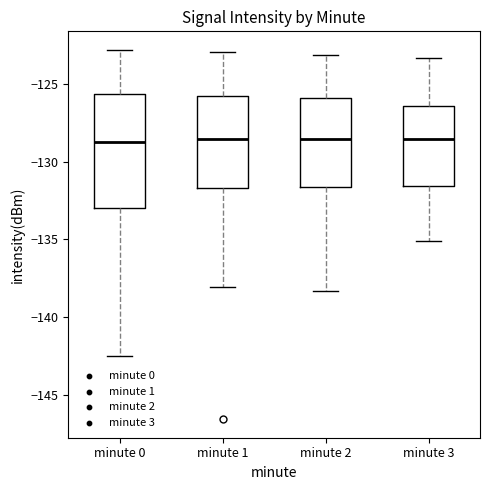

Reading left to right, transcribe this box plot: for each box, give where its median line is, the range the box spans, and where its two whiskers end, as read against the y-axis. The values are not printed on the chart, so give them approximately, as read against the axis.

minute 0: median -128.5, box -133.0 to -125.5, whiskers -142.5 to -123.0
minute 1: median -128.5, box -131.5 to -125.5, whiskers -138.0 to -123.0
minute 2: median -128.5, box -131.5 to -126.0, whiskers -138.5 to -123.0
minute 3: median -128.5, box -131.5 to -126.5, whiskers -135.0 to -123.5